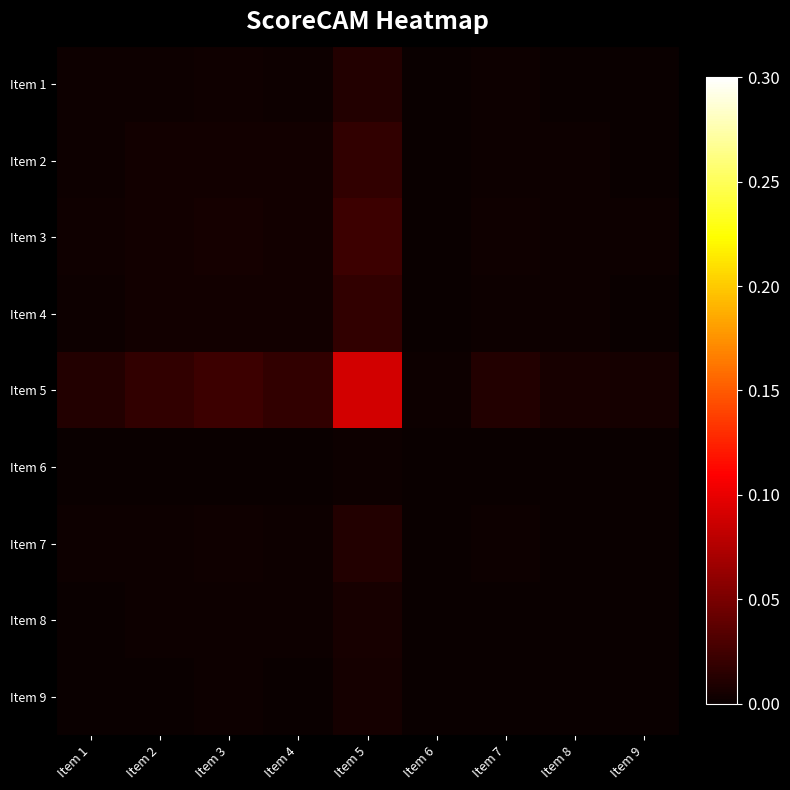

Reading right to left, list all the values displayed in this chart.

Item 1: Item 9=0.0	Item 8=0.0	Item 7=0.0	Item 6=0.0	Item 5=0.0	Item 4=0.0	Item 3=0.0	Item 2=0.0	Item 1=0.0
Item 2: Item 9=0.0	Item 8=0.0	Item 7=0.0	Item 6=0.0	Item 5=0.0	Item 4=0.0	Item 3=0.0	Item 2=0.0	Item 1=0.0
Item 3: Item 9=0.0	Item 8=0.0	Item 7=0.0	Item 6=0.0	Item 5=0.0	Item 4=0.0	Item 3=0.0	Item 2=0.0	Item 1=0.0
Item 4: Item 9=0.0	Item 8=0.0	Item 7=0.0	Item 6=0.0	Item 5=0.0	Item 4=0.0	Item 3=0.0	Item 2=0.0	Item 1=0.0
Item 5: Item 9=0.0	Item 8=0.0	Item 7=0.0	Item 6=0.0	Item 5=0.1	Item 4=0.0	Item 3=0.0	Item 2=0.0	Item 1=0.0
Item 6: Item 9=0.0	Item 8=0.0	Item 7=0.0	Item 6=0.0	Item 5=0.0	Item 4=0.0	Item 3=0.0	Item 2=0.0	Item 1=0.0
Item 7: Item 9=0.0	Item 8=0.0	Item 7=0.0	Item 6=0.0	Item 5=0.0	Item 4=0.0	Item 3=0.0	Item 2=0.0	Item 1=0.0
Item 8: Item 9=0.0	Item 8=0.0	Item 7=0.0	Item 6=0.0	Item 5=0.0	Item 4=0.0	Item 3=0.0	Item 2=0.0	Item 1=0.0
Item 9: Item 9=0.0	Item 8=0.0	Item 7=0.0	Item 6=0.0	Item 5=0.0	Item 4=0.0	Item 3=0.0	Item 2=0.0	Item 1=0.0